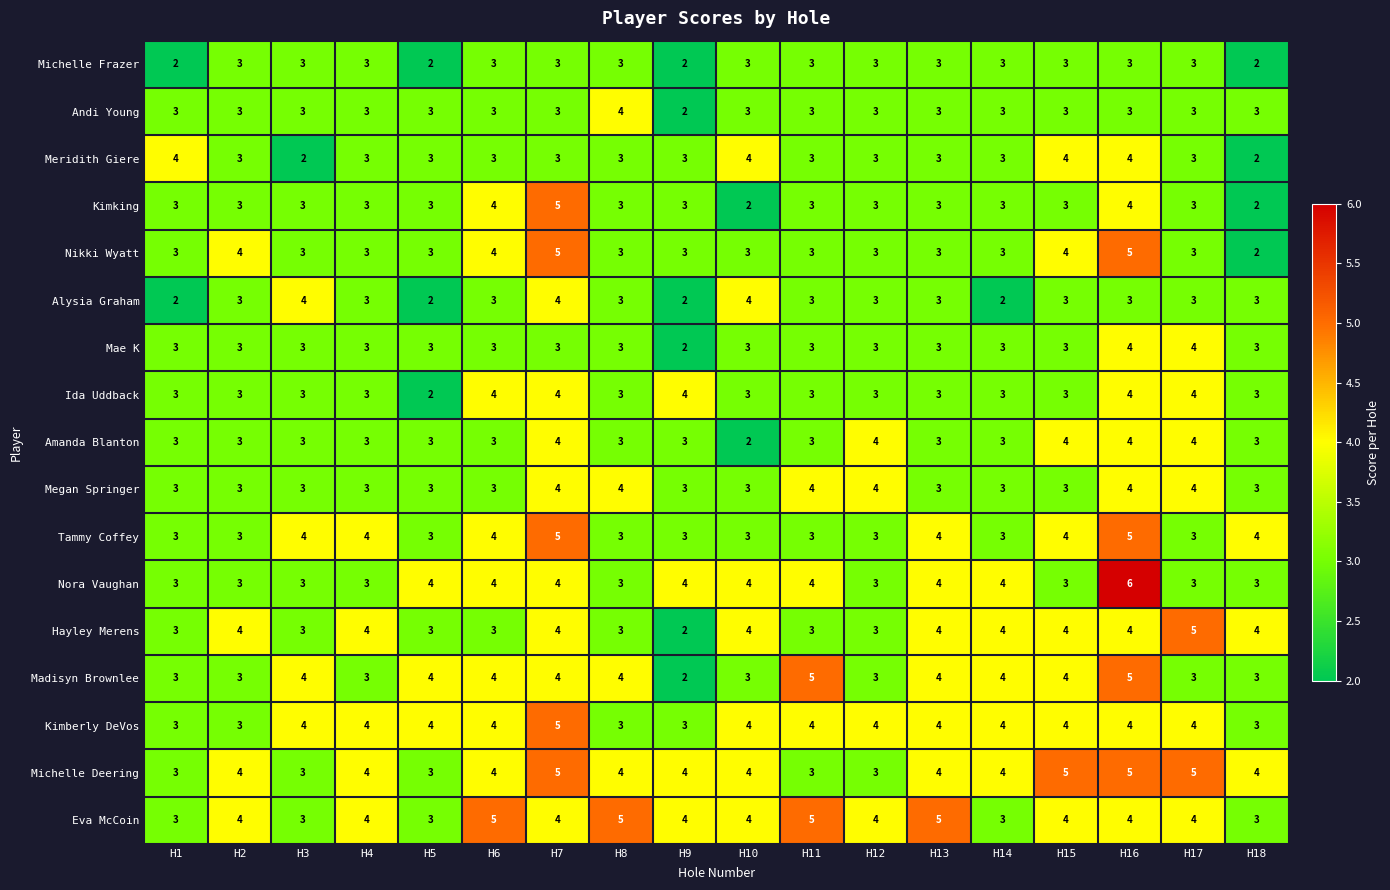

What is the approximate value of Ida Uddback at H4?

3